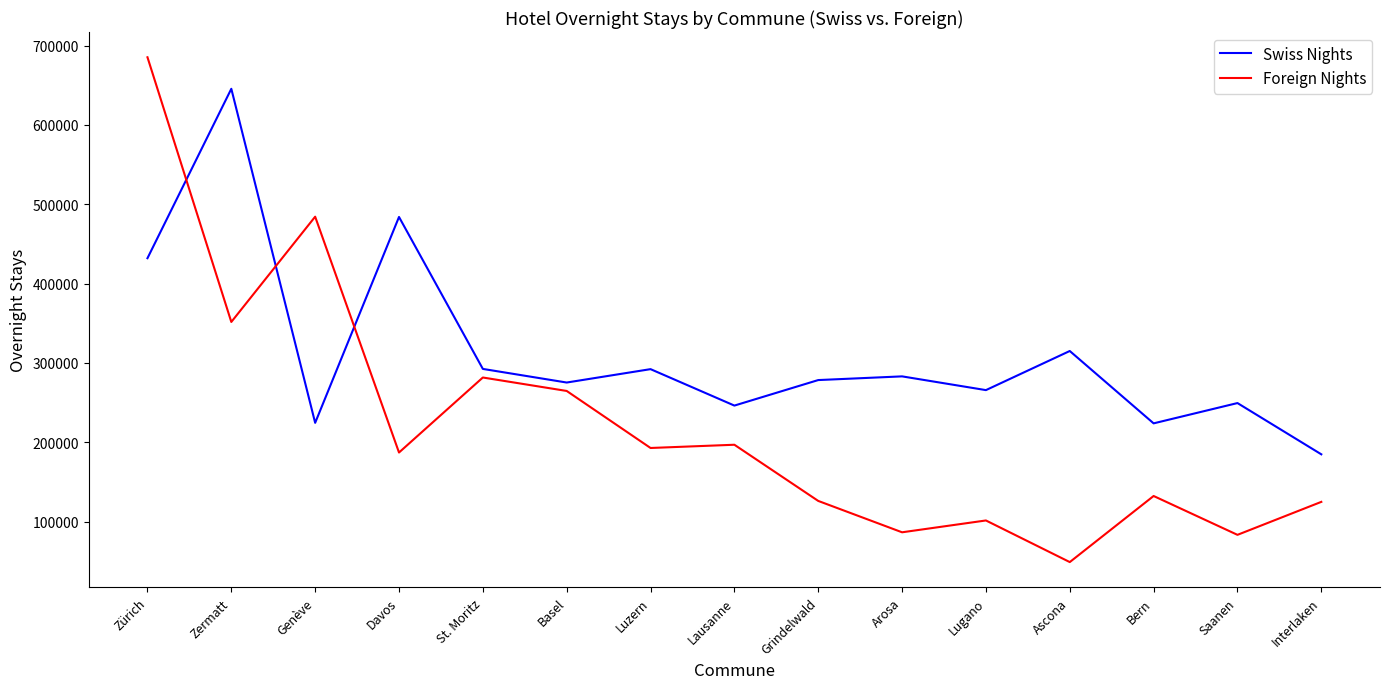

The value of Swiss Nights at Saanen is 249378. True or false?

True